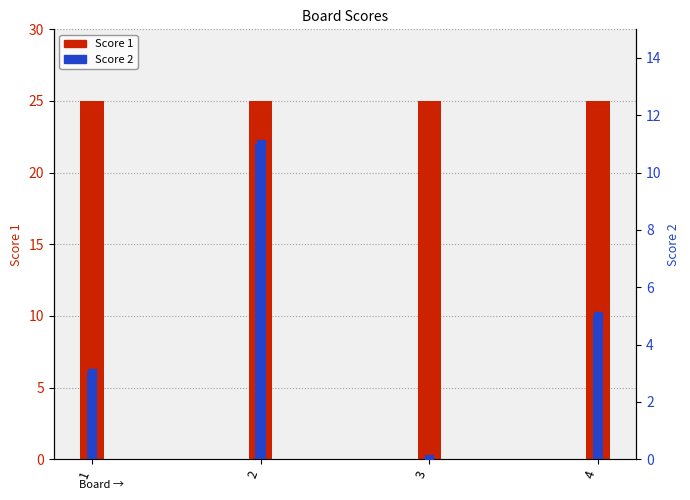

What is the average value of the Score 2 series?

5